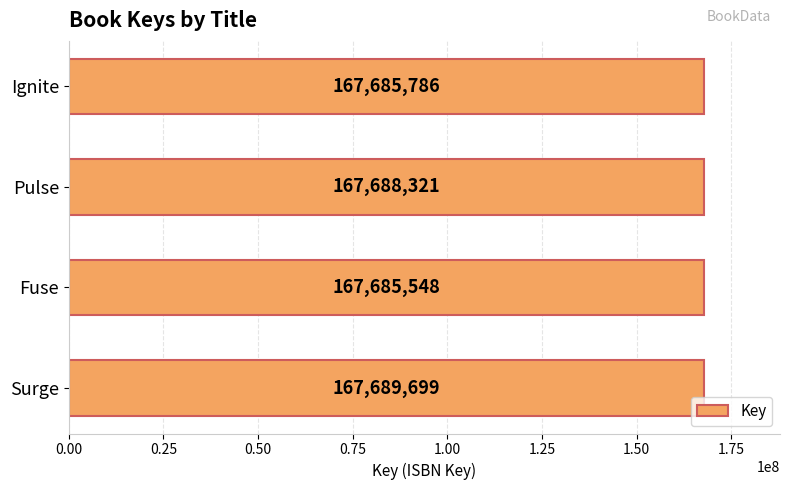

What is the difference between the maximum and minimum values?

4151